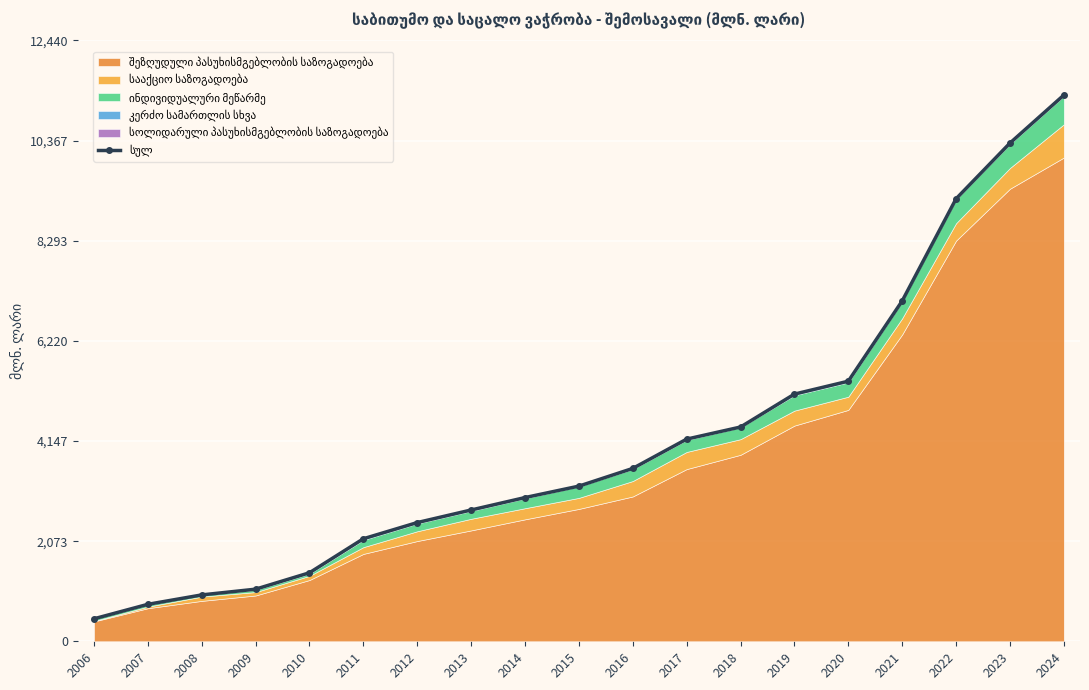

Where is the data nearest to the value 5887?

2020